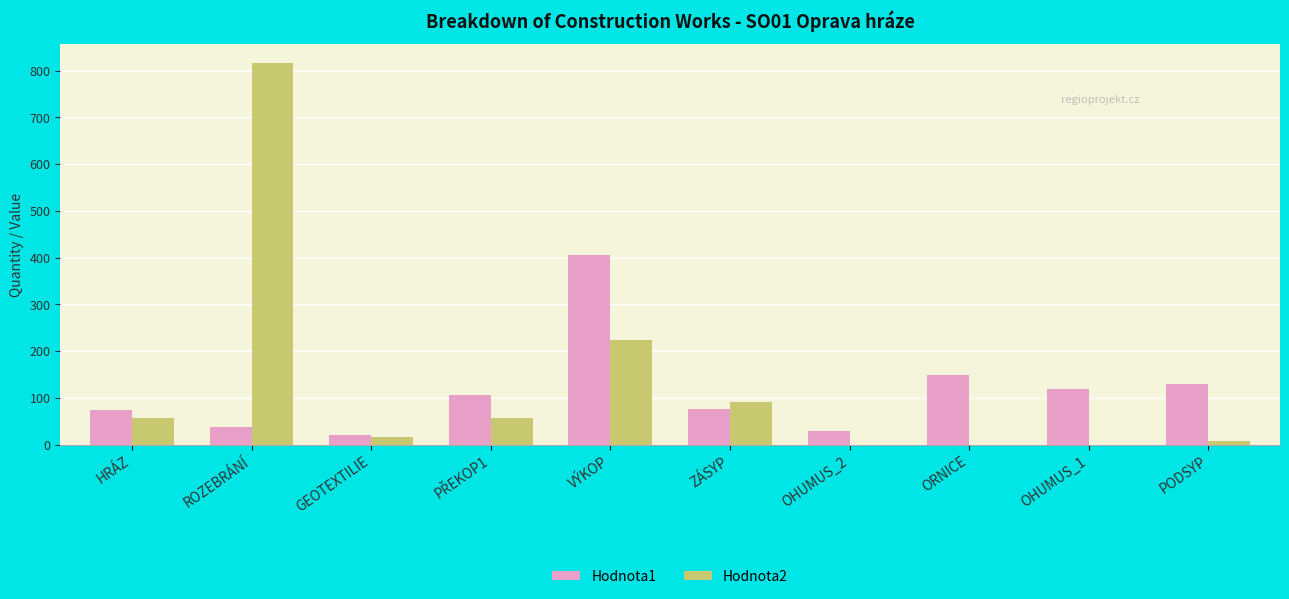

Which series changed the most between ROZEBRÁNÍ and ORNICE?

Hodnota2